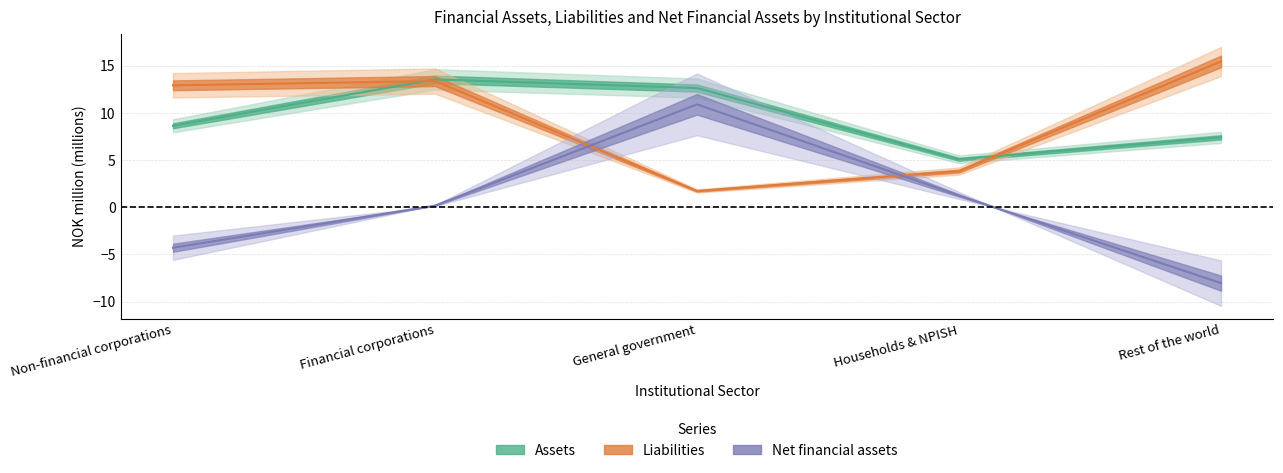

What is the difference between the maximum and minimum values in the Assets series?

8.5